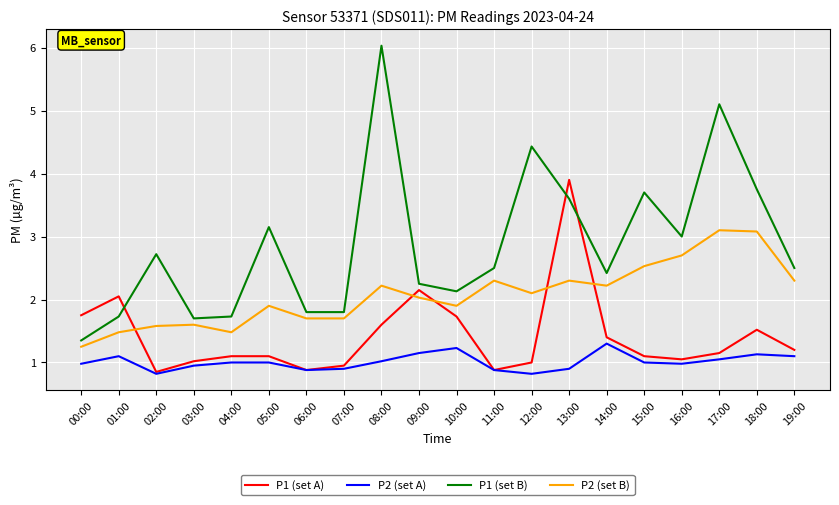

Which label corresponds to the largest value in the chart?

08:00